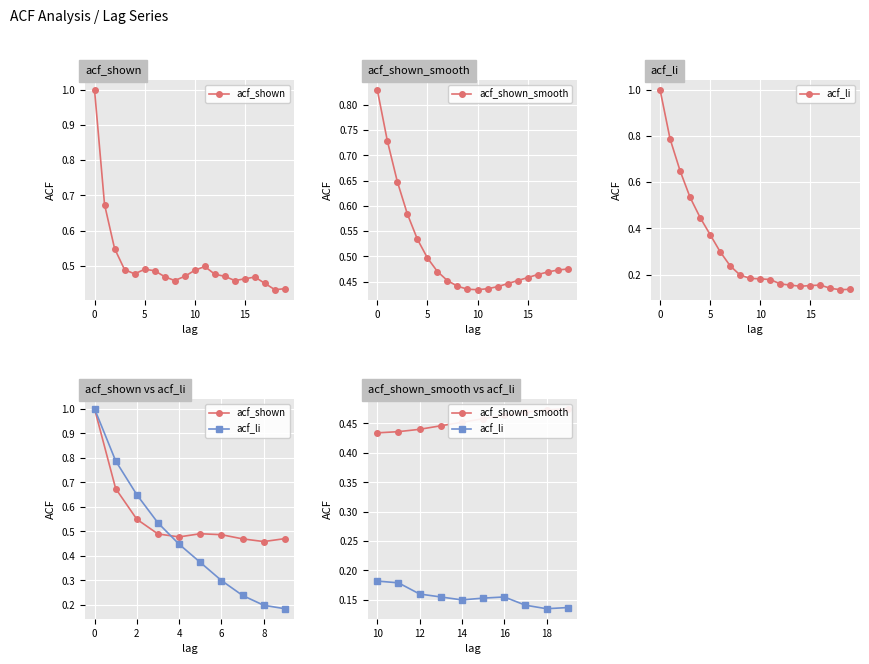

How many interior local valleys does the acf_li series have?

2